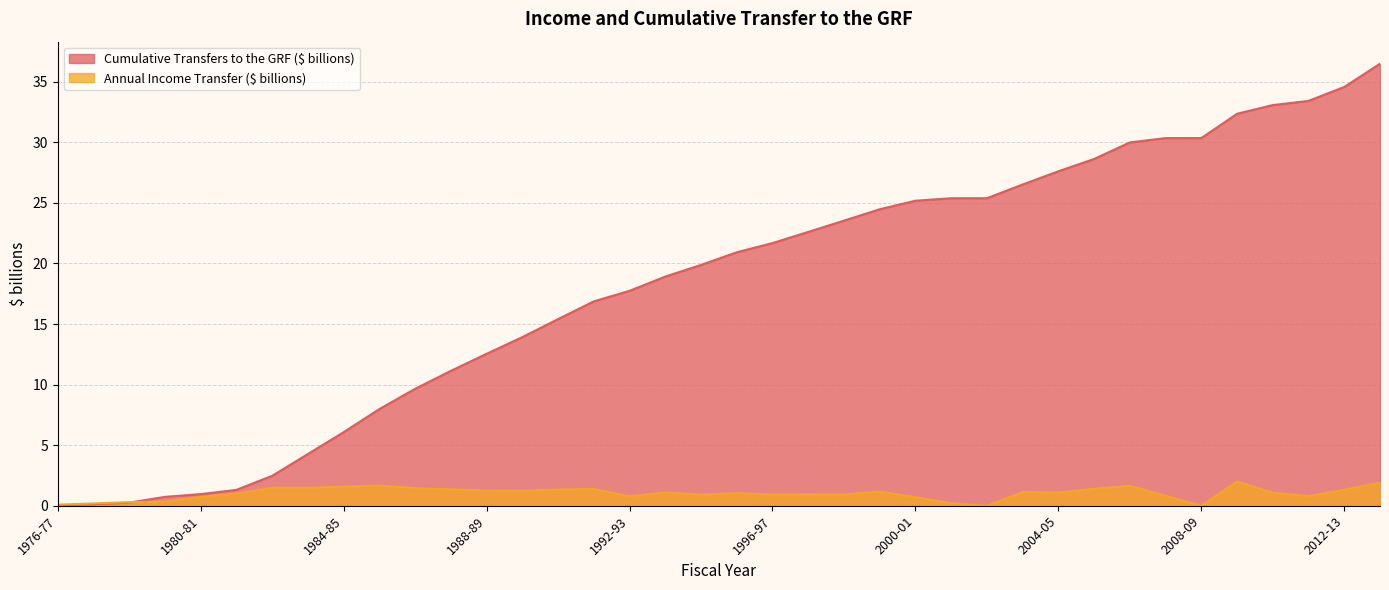

At how many categories does at least one series exceed 15?

24